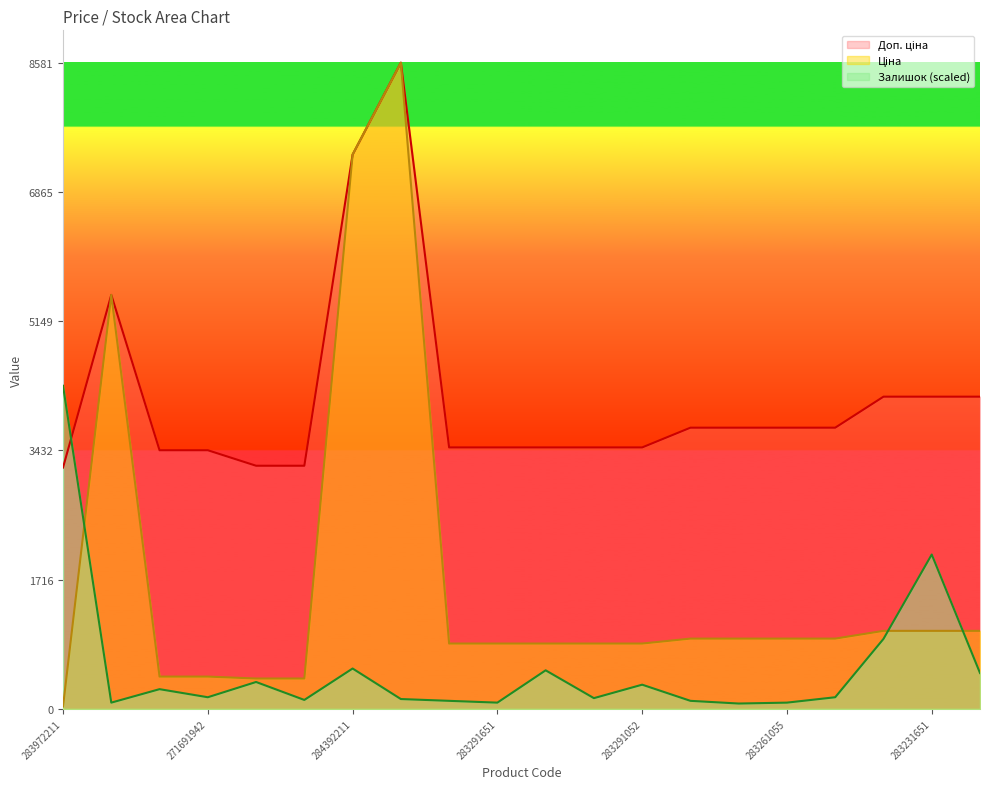

What position from the left is 271681948?

5